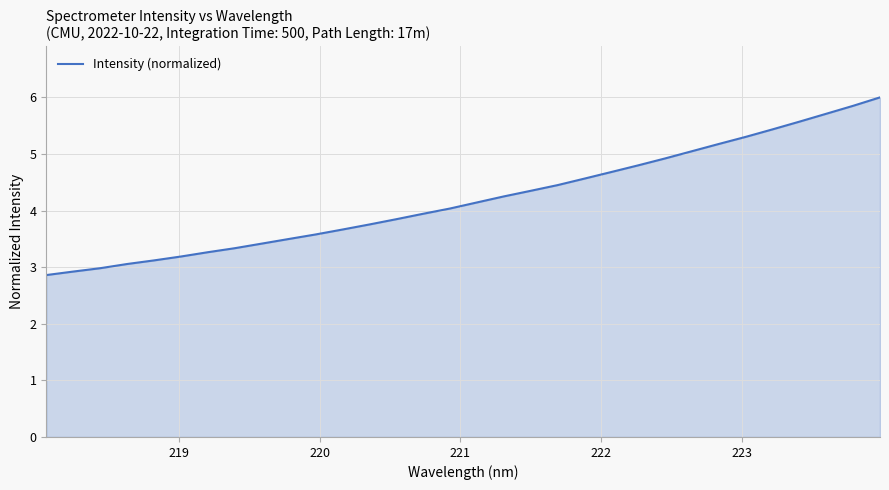

What is the greatest value displayed?

6.0